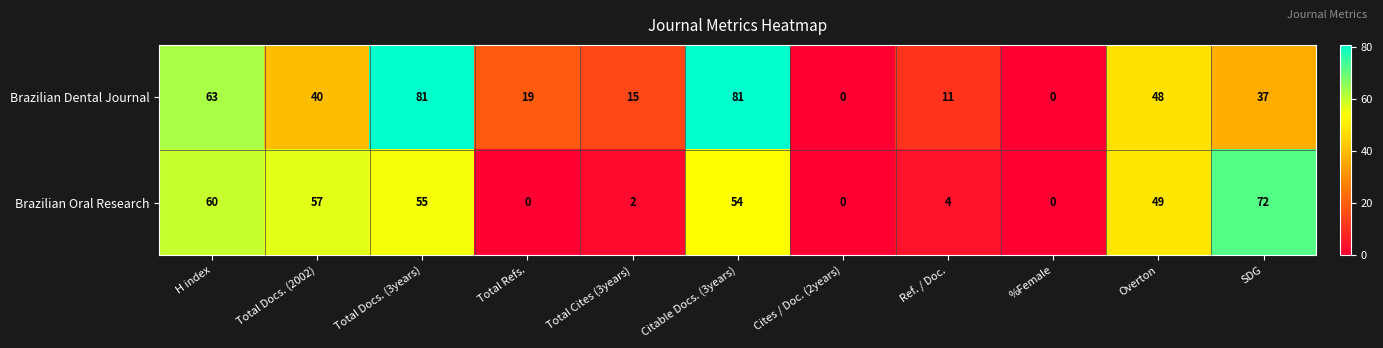

Reading right to left, transcribe all the data shown in this chart.

Brazilian Dental Journal: SDG=37	Overton=48	%Female=0	Ref. / Doc.=11	Cites / Doc. (2years)=0	Citable Docs. (3years)=81	Total Cites (3years)=15	Total Refs.=19	Total Docs. (3years)=81	Total Docs. (2002)=40	H index=63
Brazilian Oral Research: SDG=72	Overton=49	%Female=0	Ref. / Doc.=4	Cites / Doc. (2years)=0	Citable Docs. (3years)=54	Total Cites (3years)=2	Total Refs.=0	Total Docs. (3years)=55	Total Docs. (2002)=57	H index=60